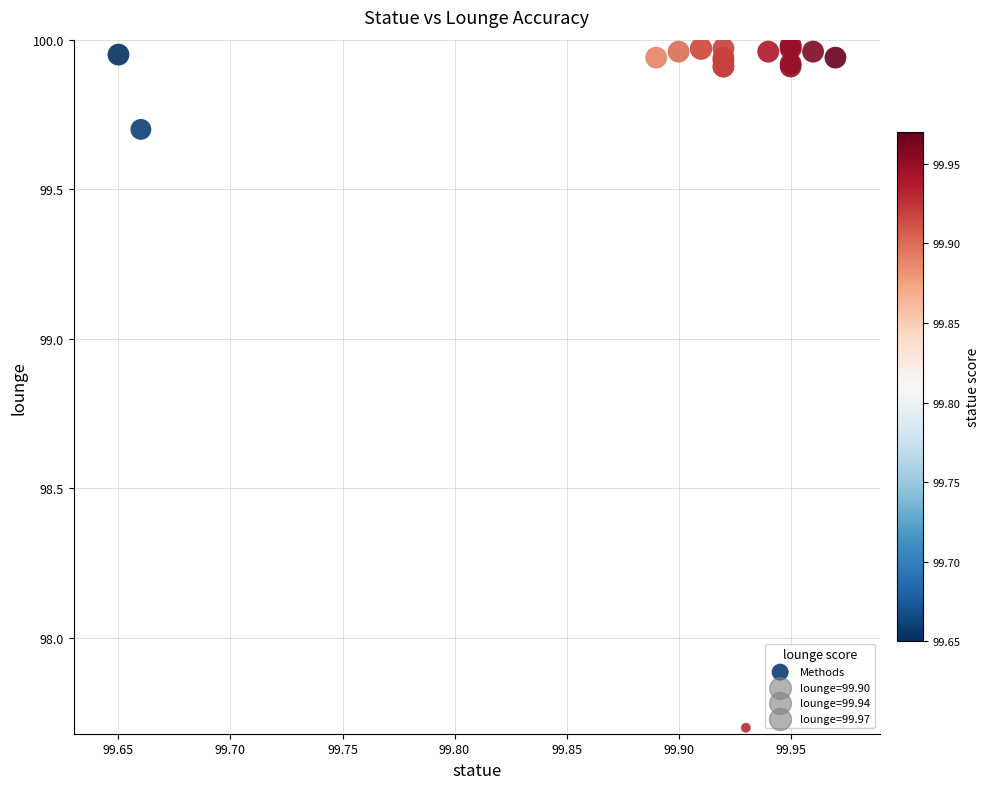

What Y value in the scatter plot is closest to 98?

97.7